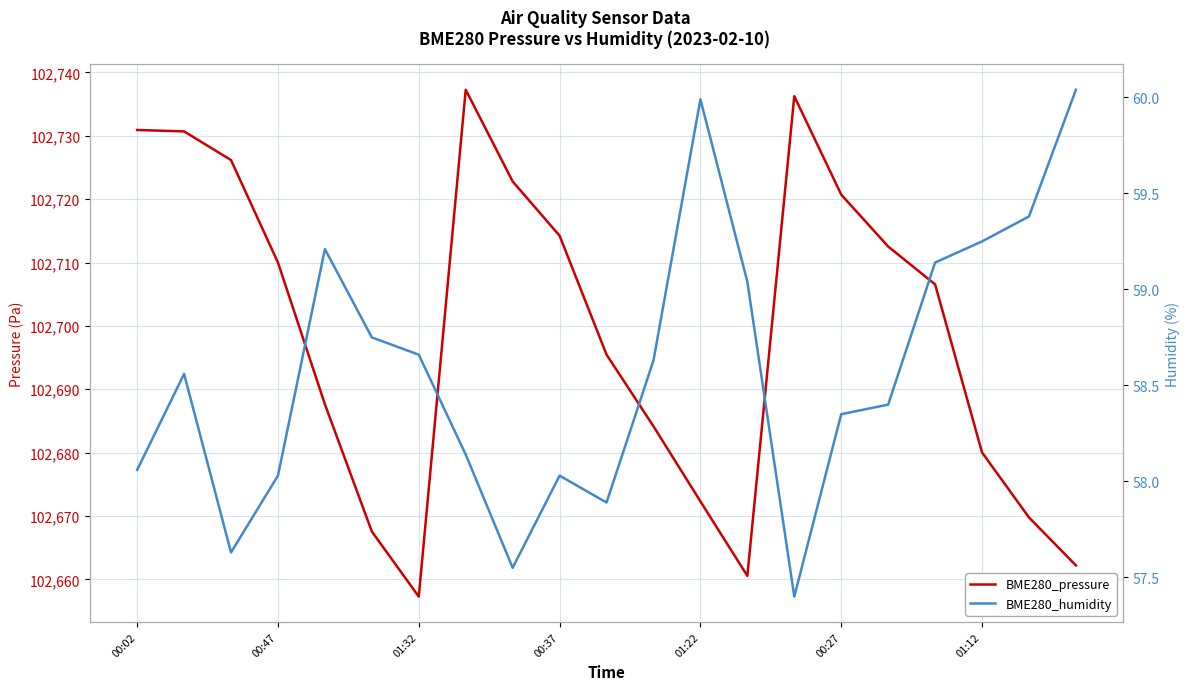

Which series has the largest total across all categories?

BME280_pressure